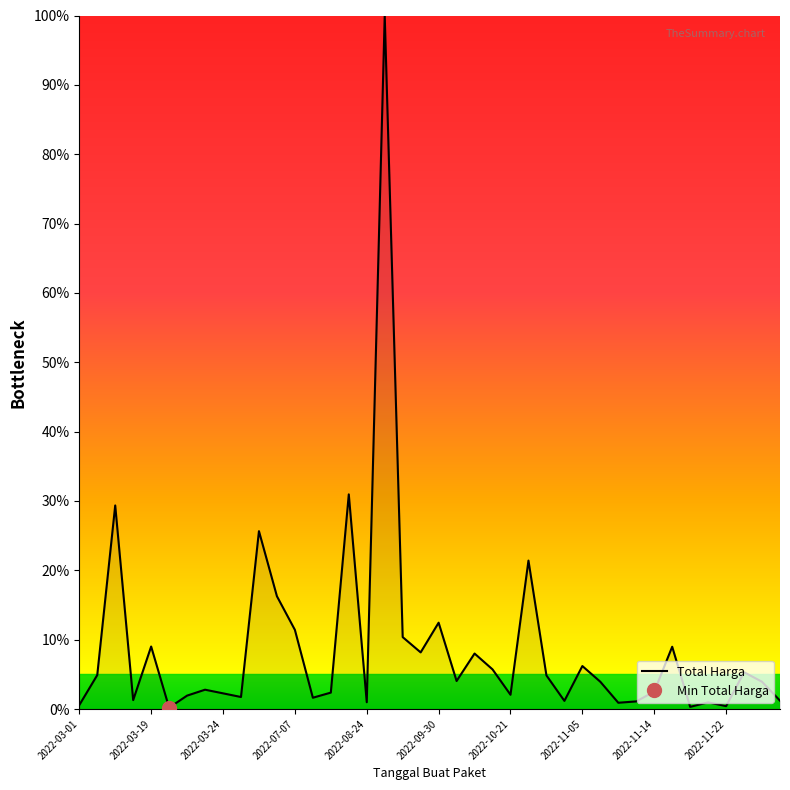

Is it true that the value at 15 is 31.0?

True